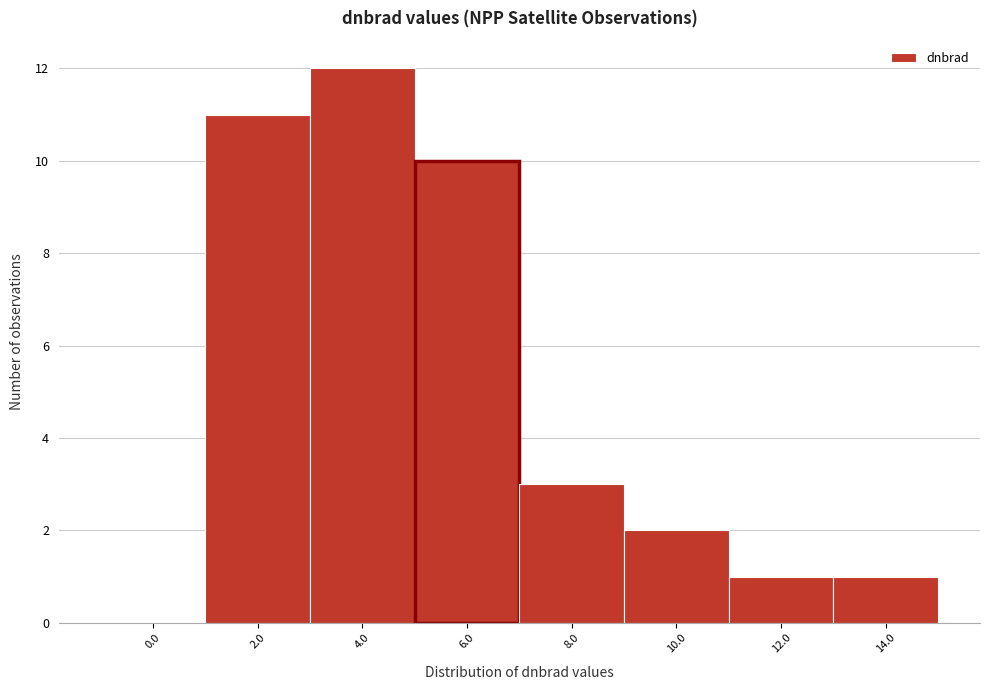

Reading left to right, transcribe all the data shown in this chart.

0.0=0	2.0=11	4.0=12	6.0=10	8.0=3	10.0=2	12.0=1	14.0=1